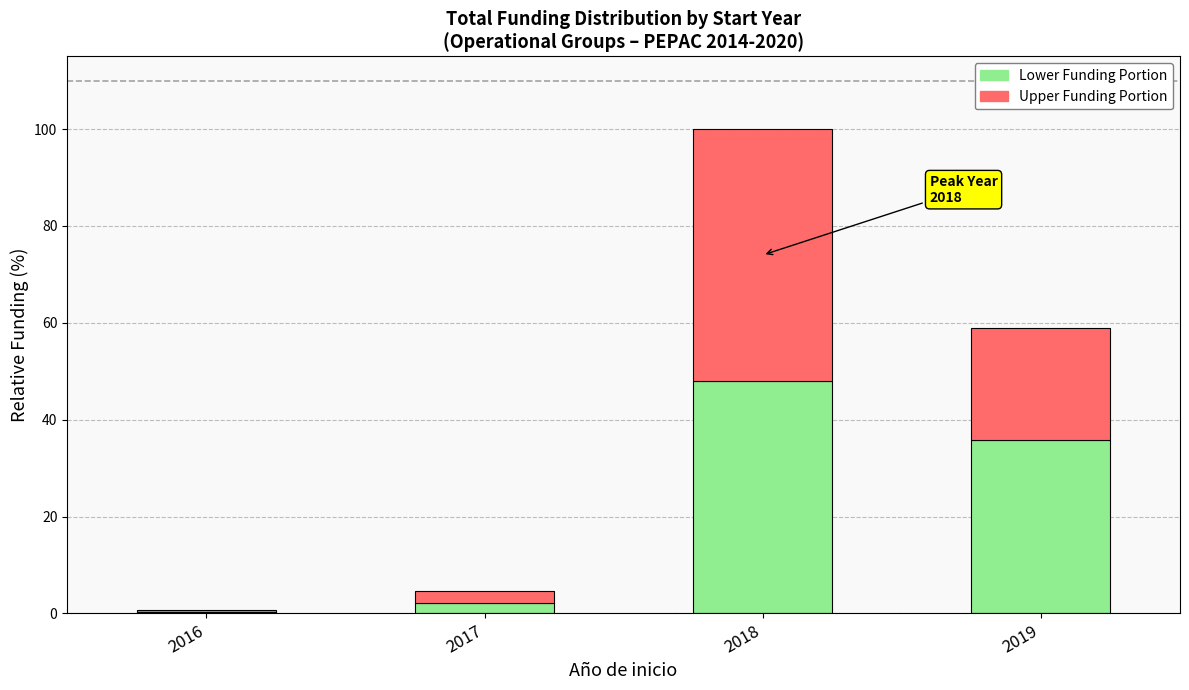

What is the sum of all Lower Funding Portion values?

86.4